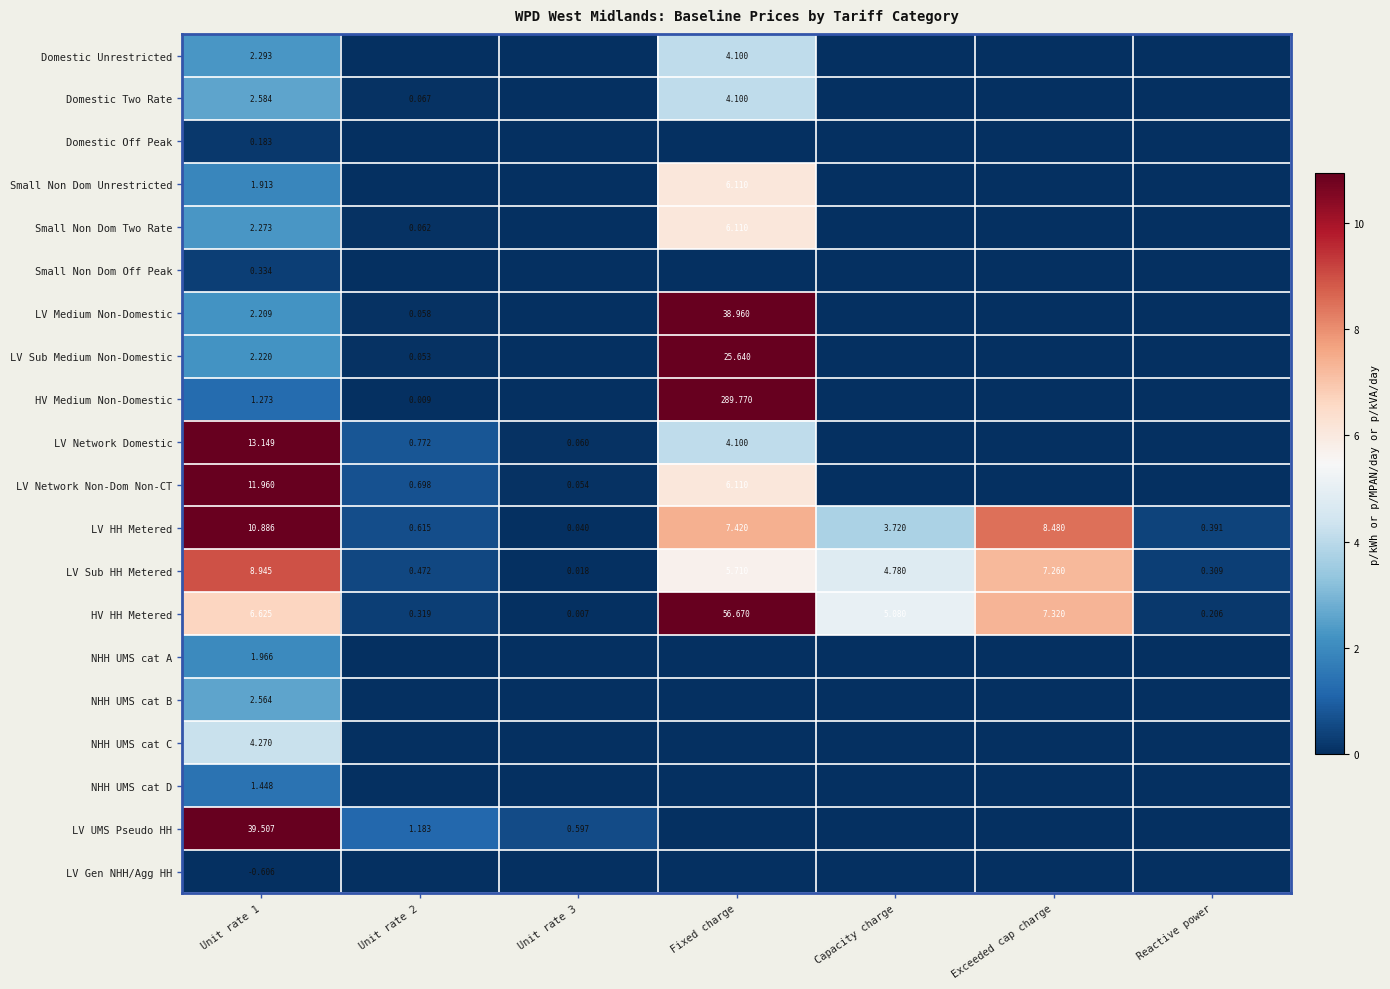

At which category is the sum across all series the highest?

Fixed charge